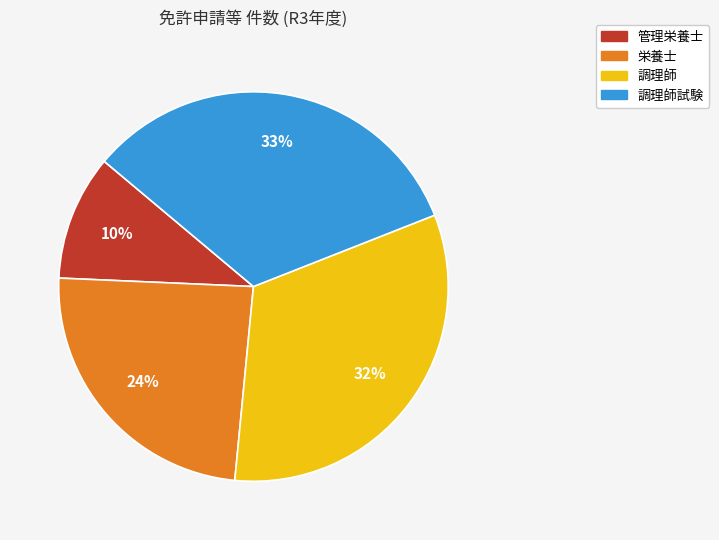

Count the number of slices in the pie.

4